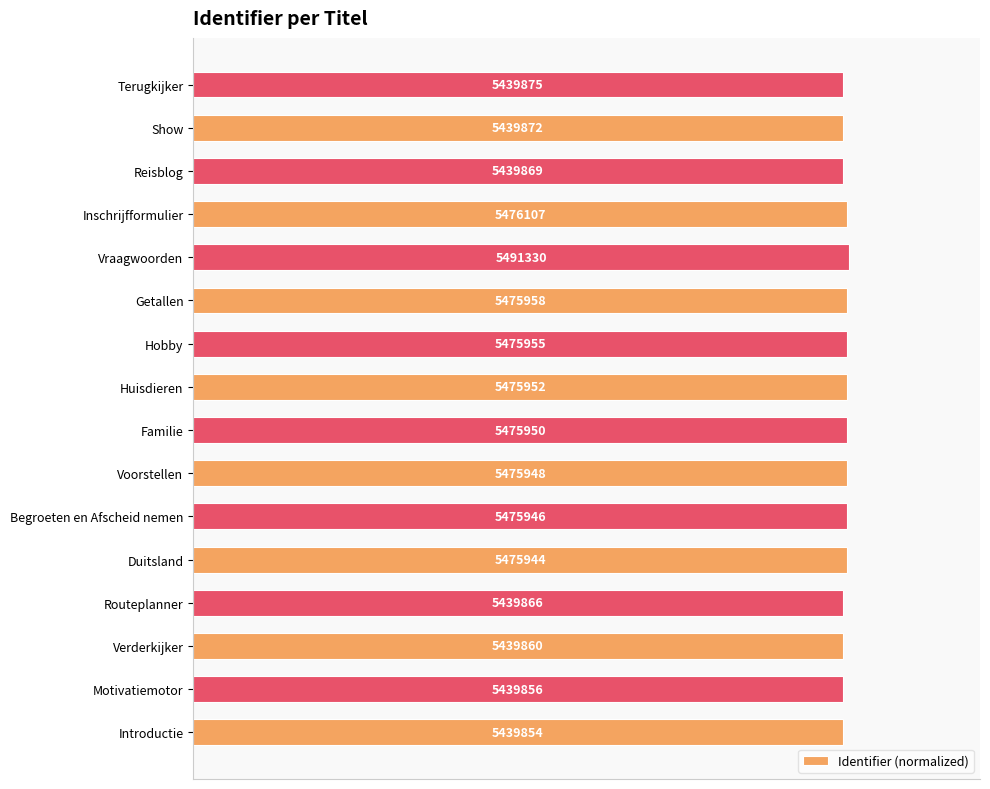

How many bars are there in total?

16